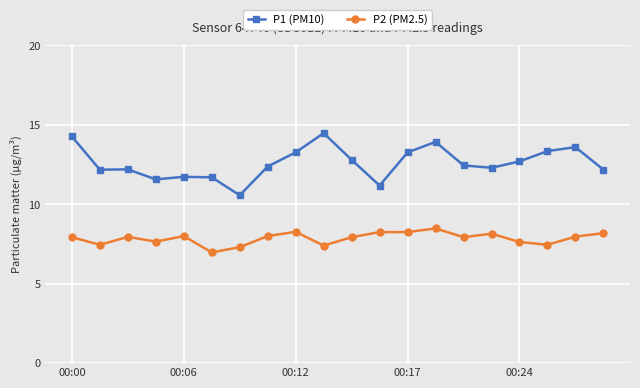

Which series has the largest range (max minus min)?

P1 (PM10)